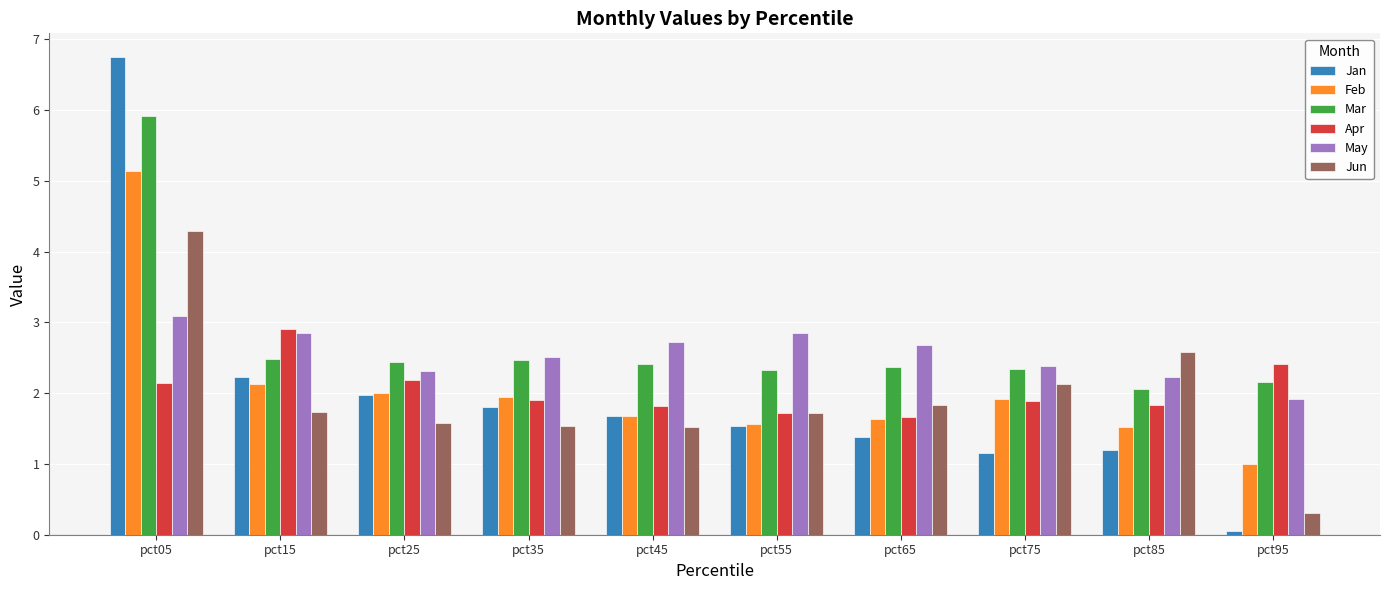

Rank the series by their maximum value, from highest to lowest.

Jan, Mar, Feb, Jun, May, Apr